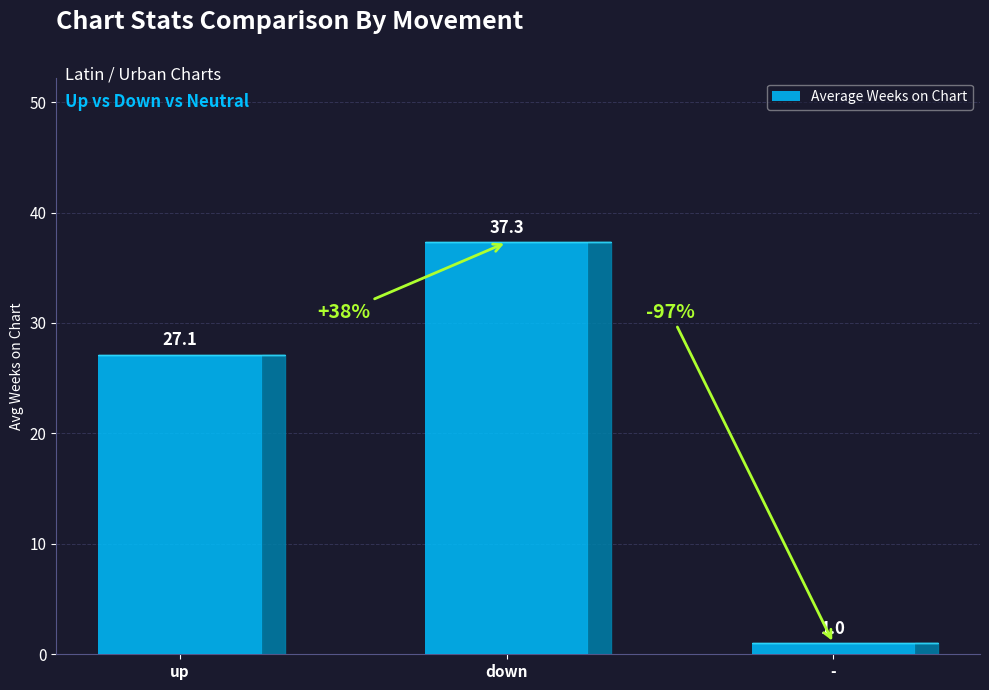

What is the difference between the values at up and -?

26.1